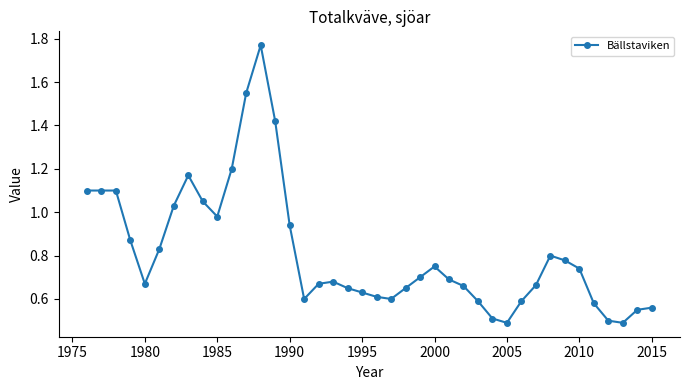

True or false: the data has more than 1 interior local peaks.

True